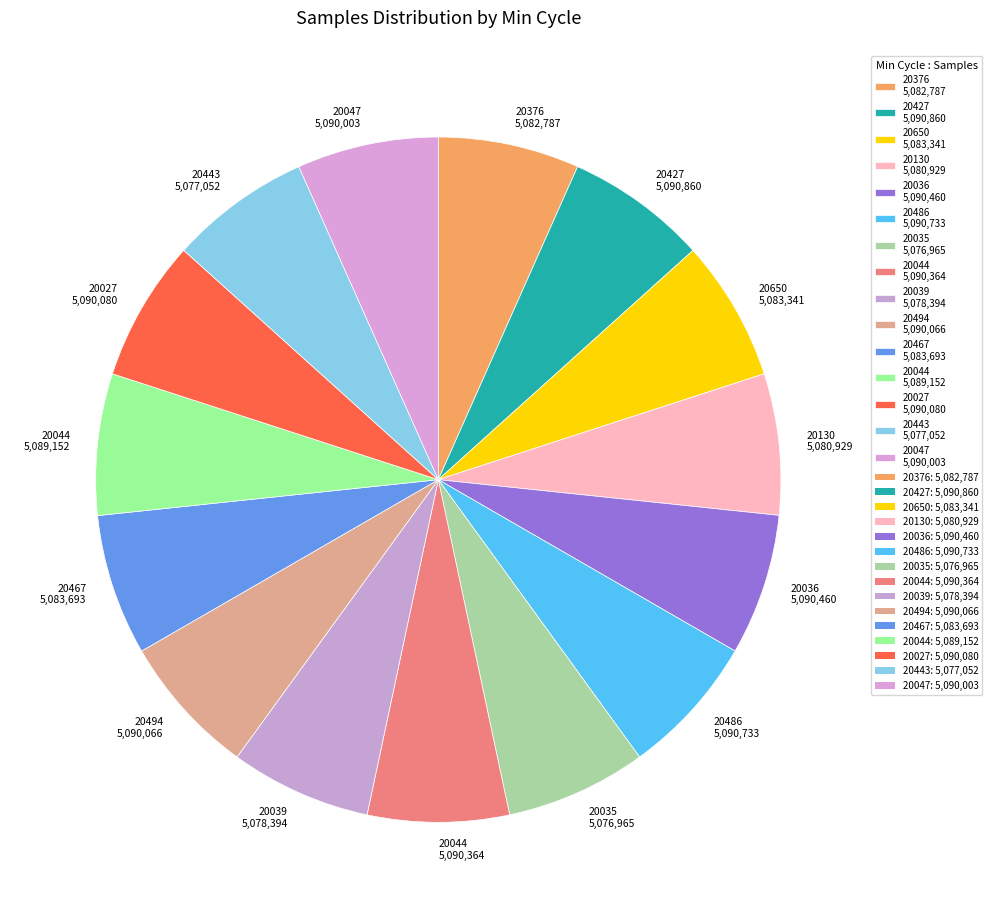

How many slices are in this pie chart?

15